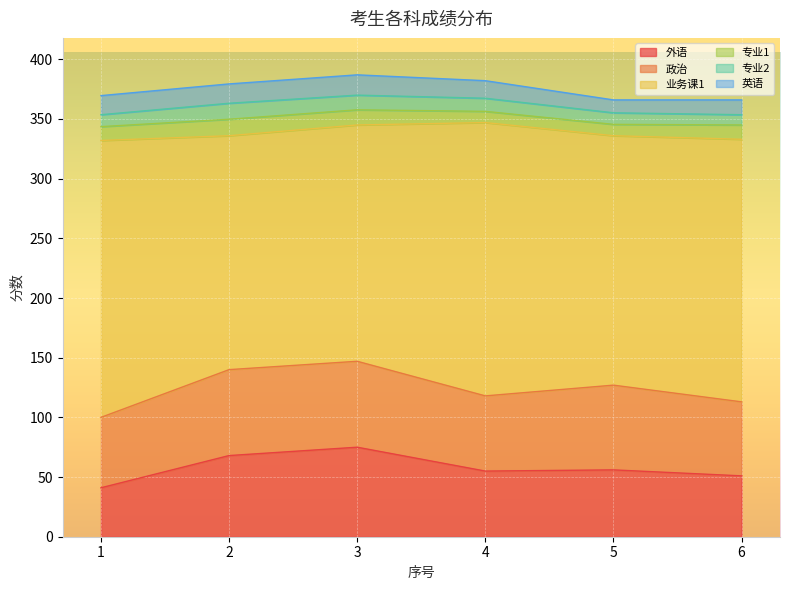

Which label corresponds to the smallest value in the chart?

6